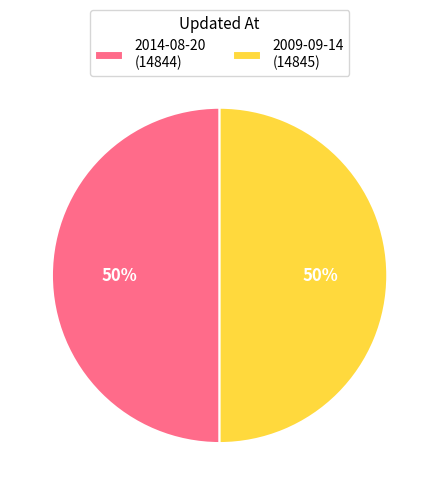

How many segments does this pie chart have?

2